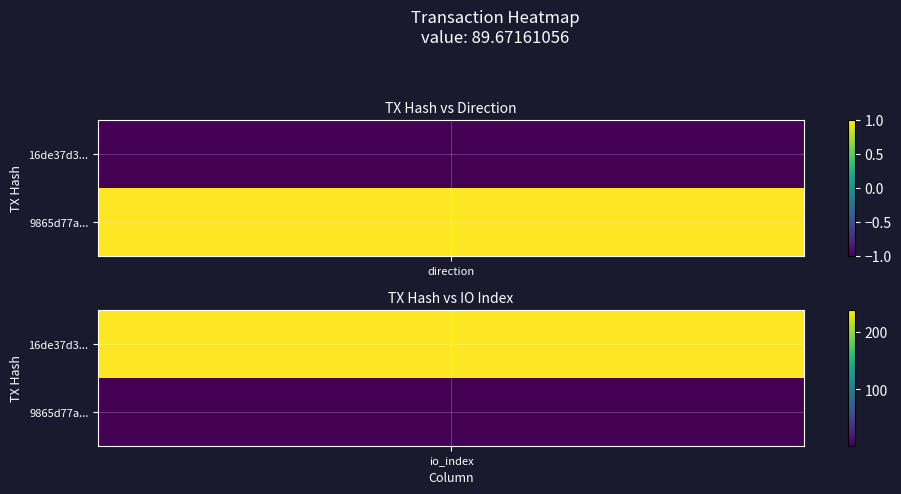

Reading right to left, list all the values displayed in this chart.

16de37d3991b1b7eb2d48a62ede8458455c4784: 238	-1
9865d77acc92343f3f236e201fab52c7b5508c5: 2	1